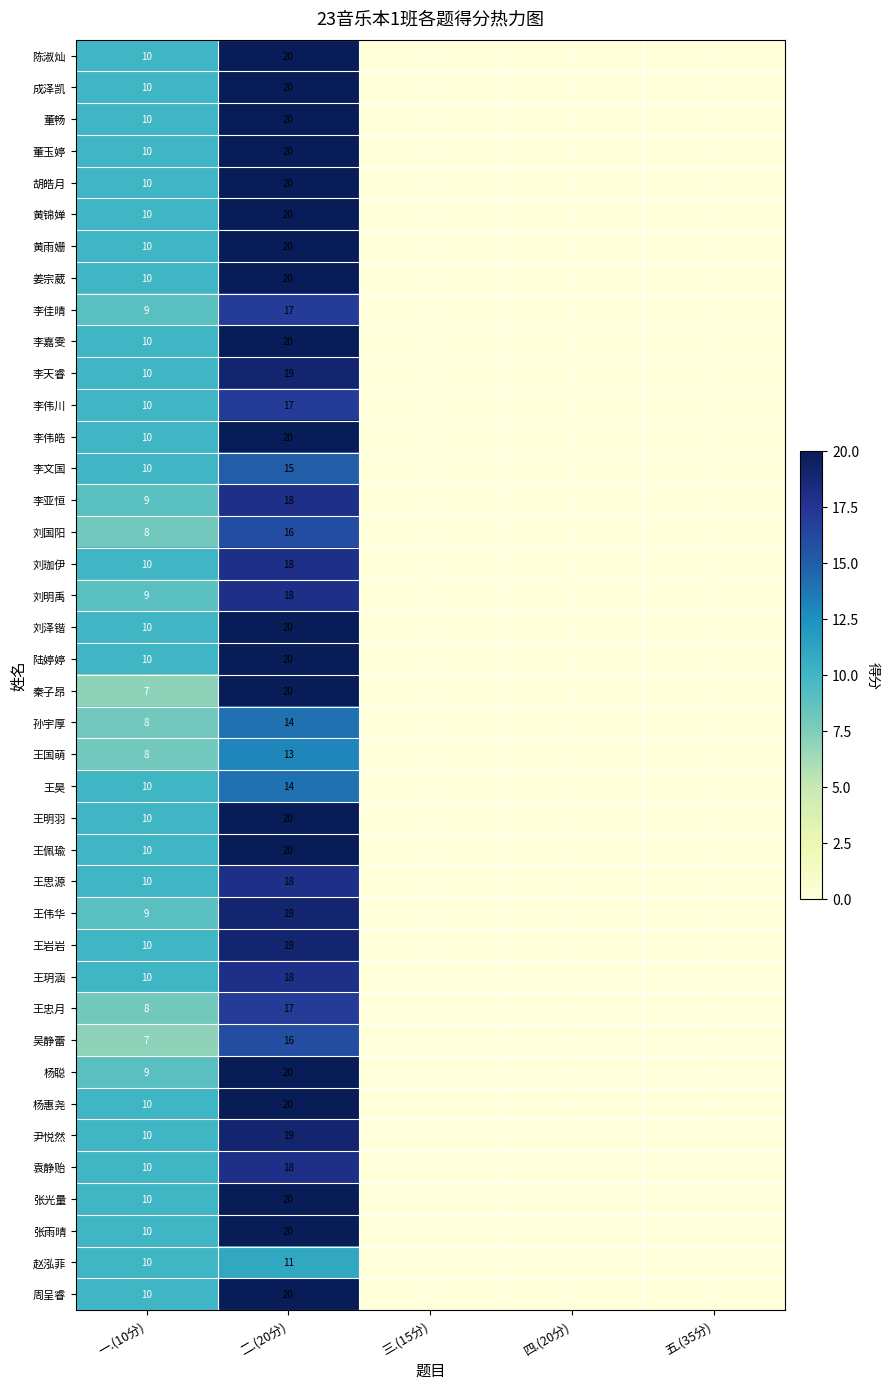

What is the difference between the highest and lowest values at 一.(10分)?

3